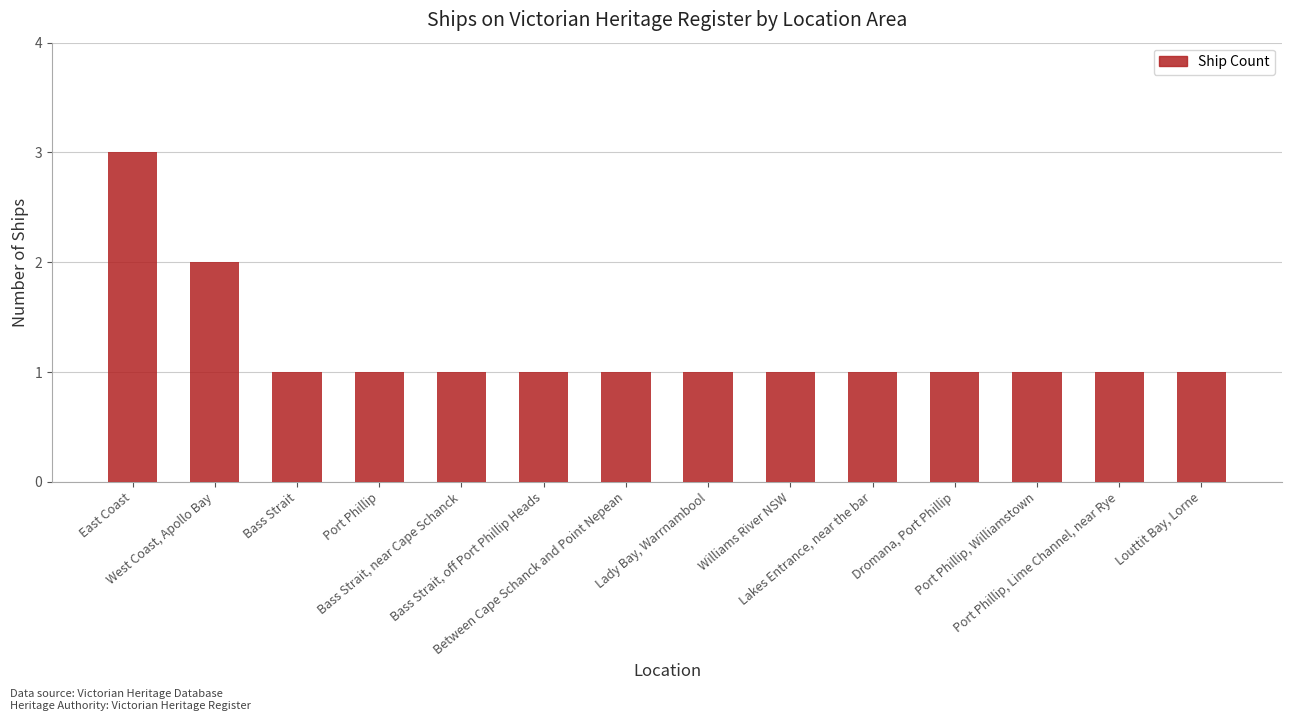

Does the chart contain stacked bars?

No